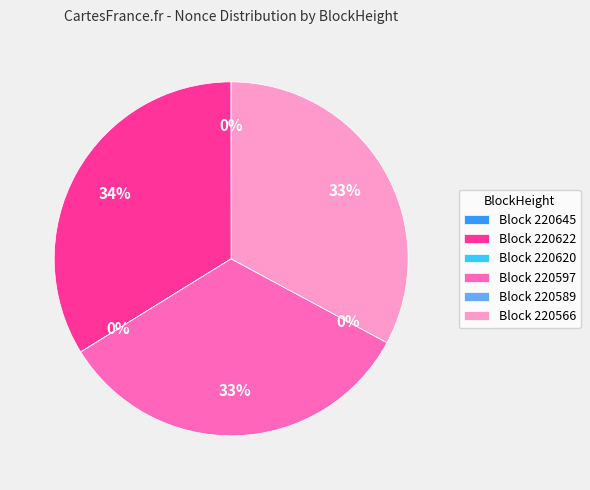

To the nearest percent, what is the difference between the 220566 and 220589 slice percentages?

33%